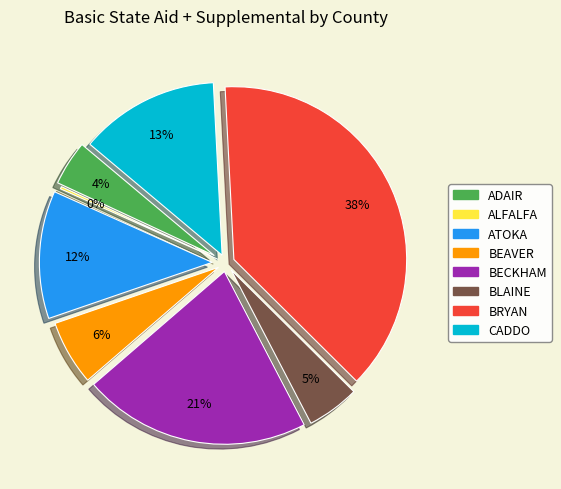

Which category has the smallest portion of the pie?

ALFALFA